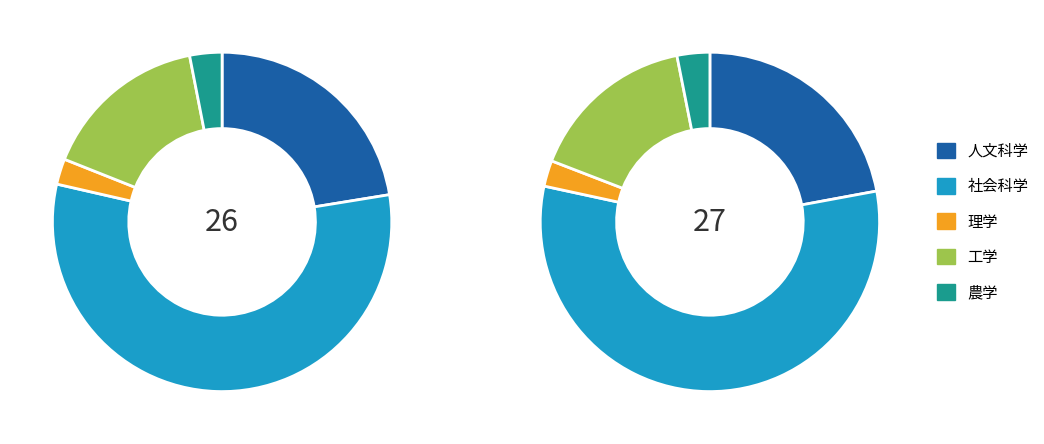

The 1 slice represents 10% of the pie. True or false?

False